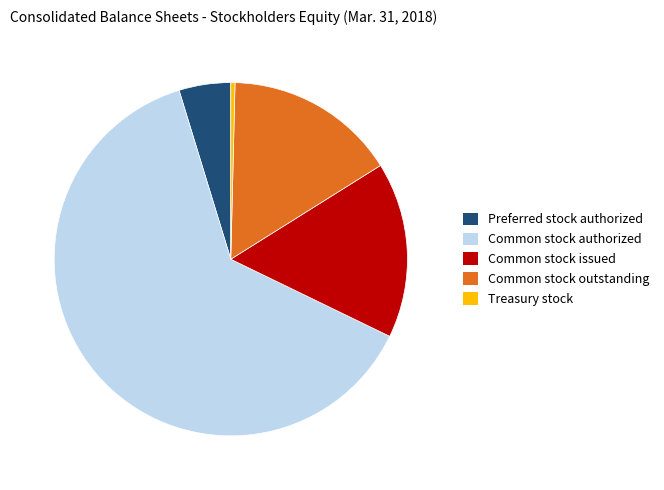

Is there a majority slice in this chart?

Yes